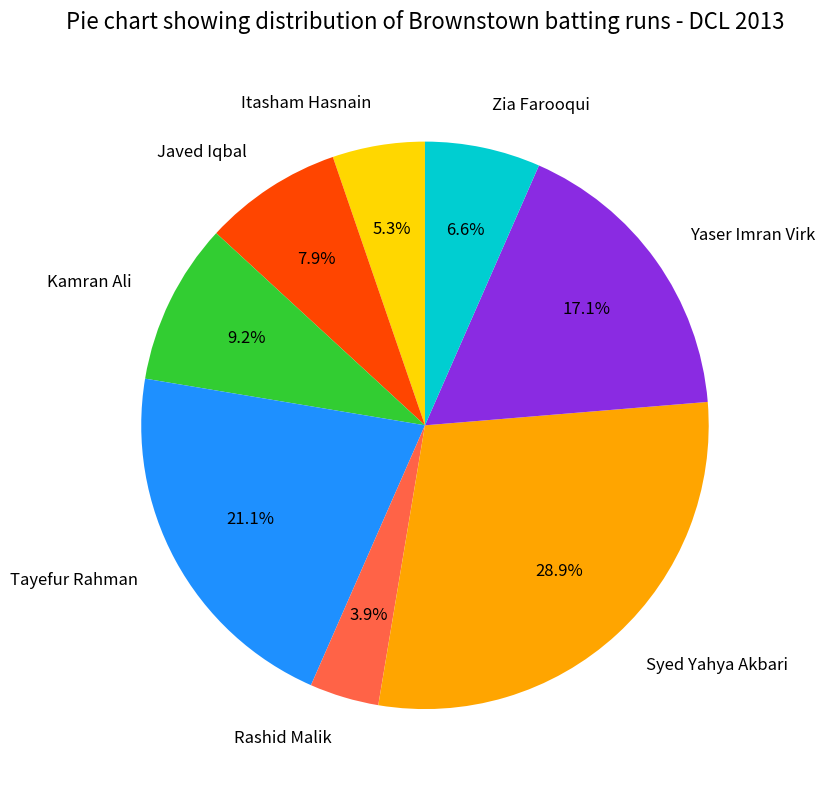

True or false: Itasham Hasnain accounts for 5% of the total.

True